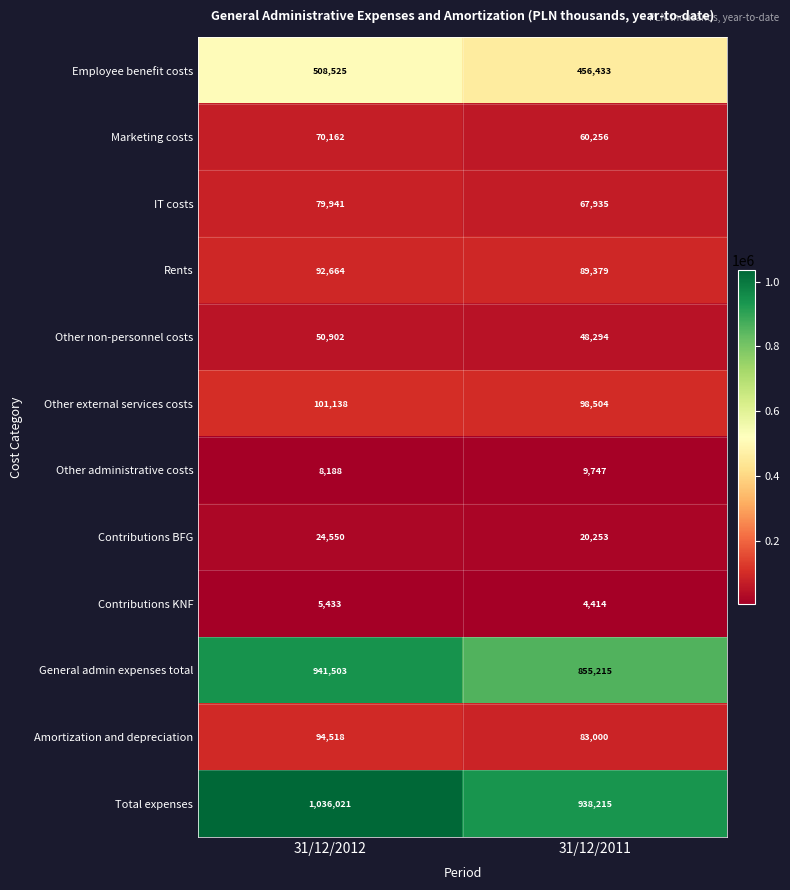

What is the sum of the Other non-personnel costs values at 31/12/2012 and 31/12/2011?

99196